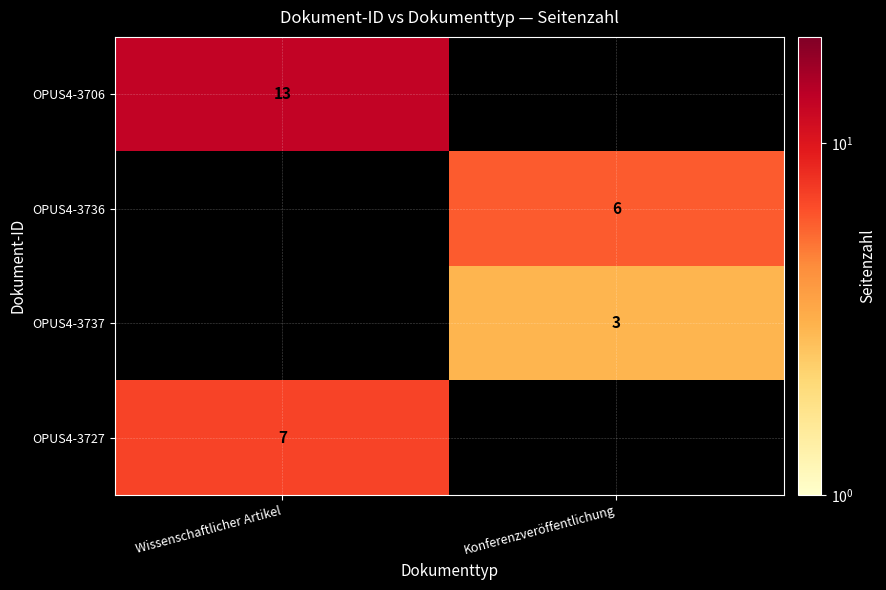

How many categories are shown in the chart?

2